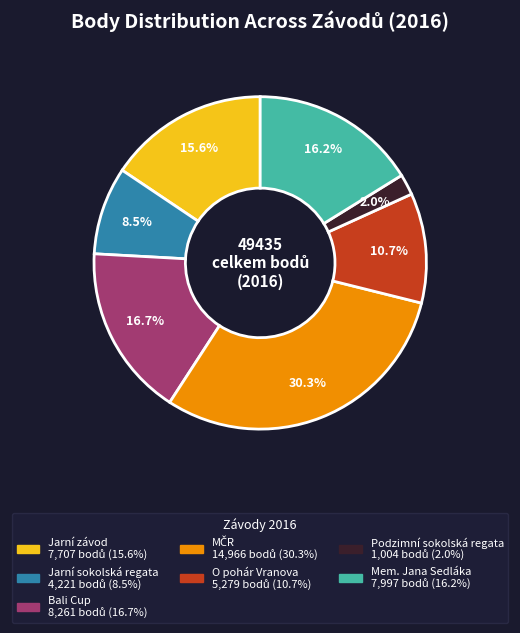

Is there any slice that represents more than half of the pie?

No